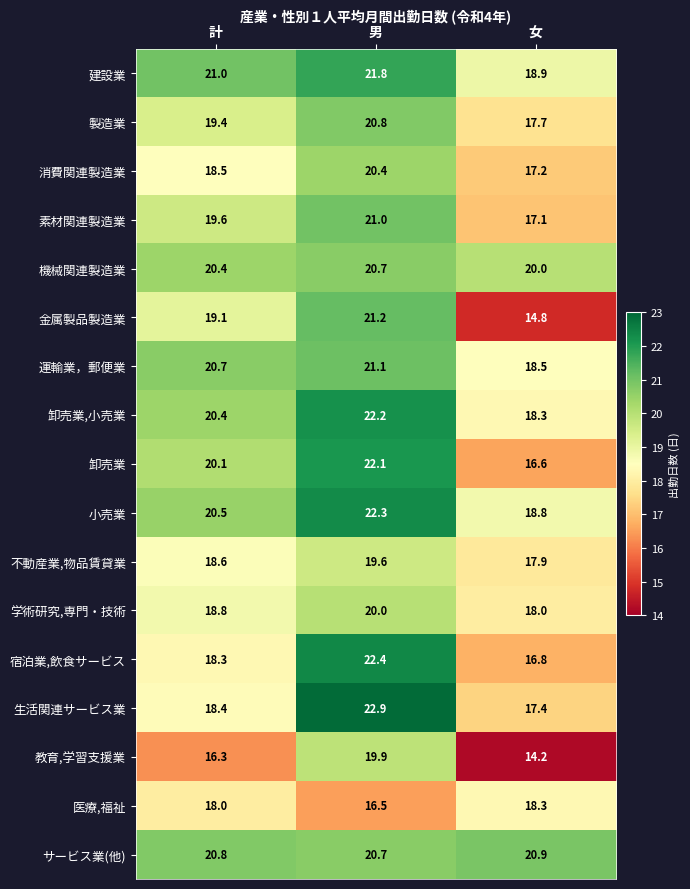

Is it true that 素材関連製造業 equals 27.0 at 女?

False